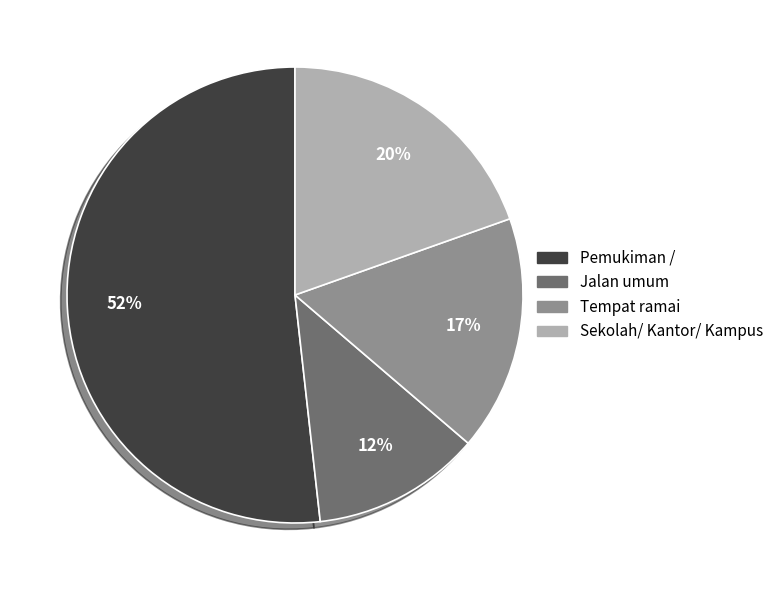

To the nearest percent, what is the combined percentage of Sekolah/ Kantor/ Kampus and Jalan umum?

32%